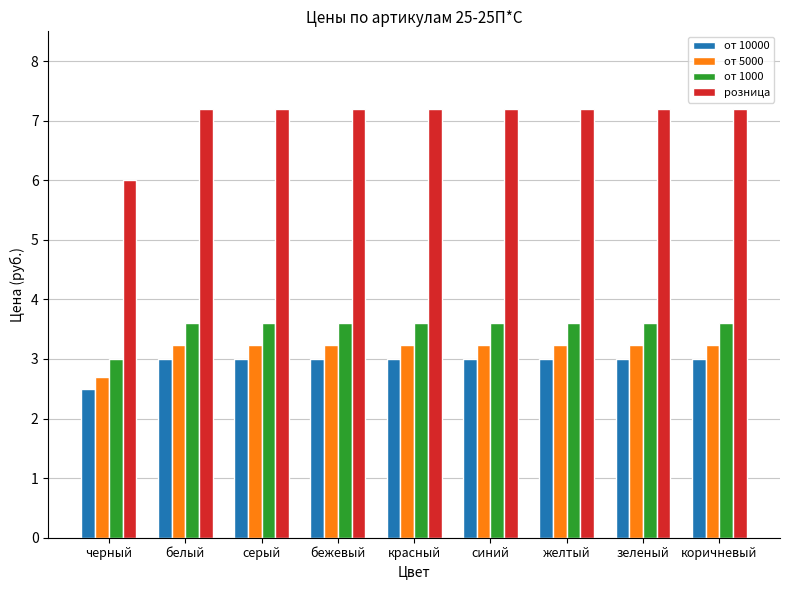

What is the average value of the от 1000 series?

3.5